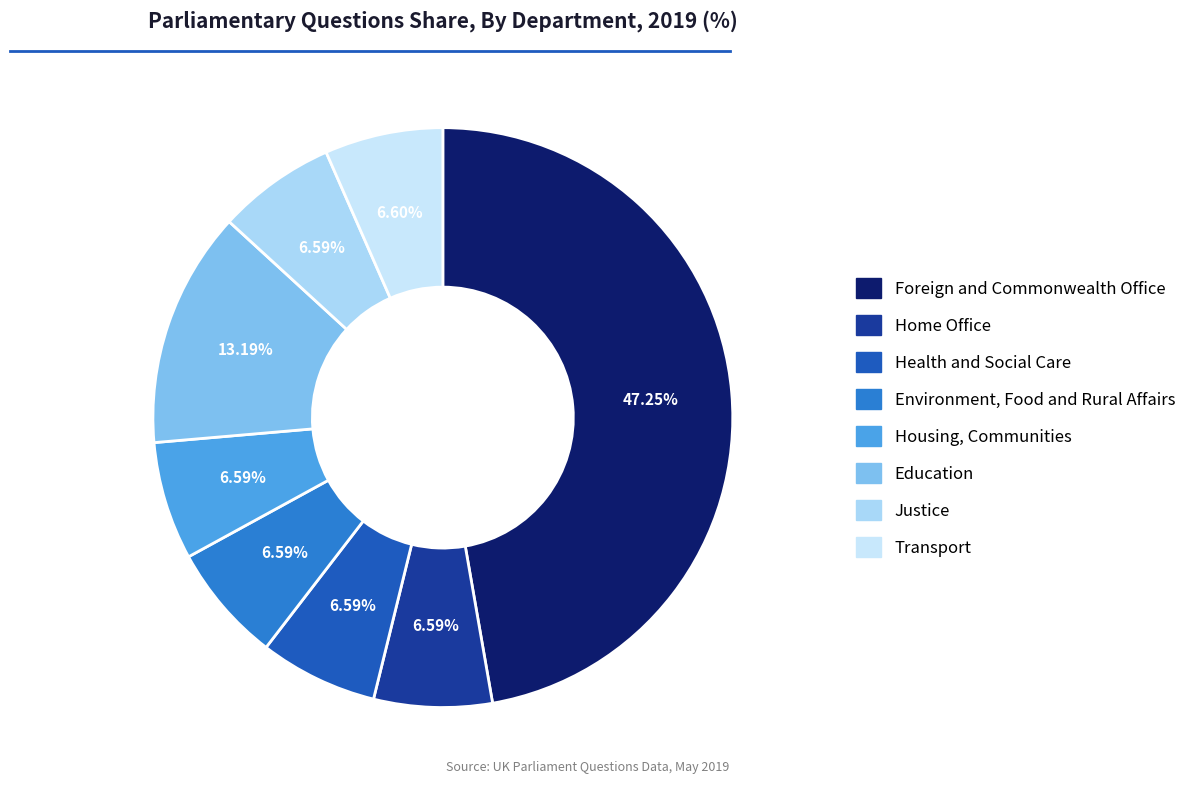

How many slices are in this pie chart?

8